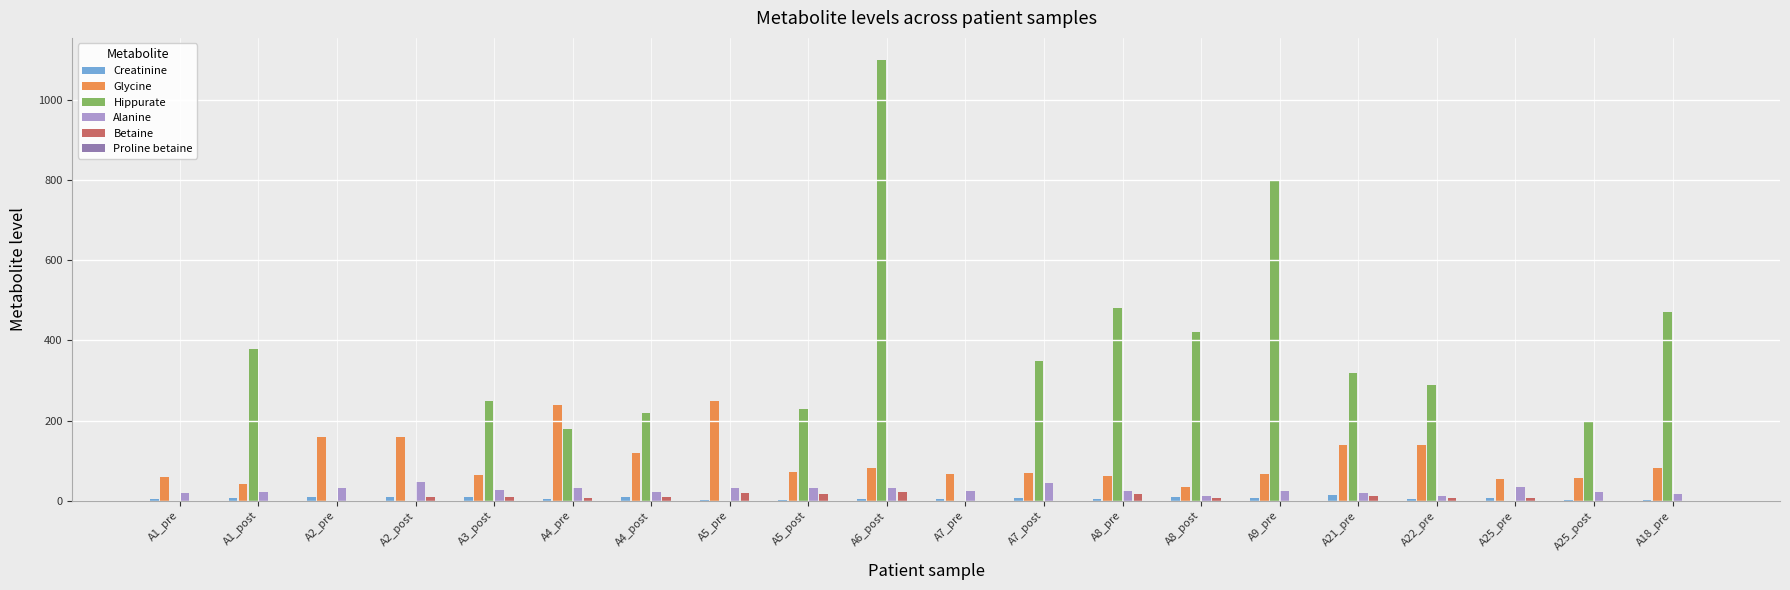

Between A5_pre and A8_post, which series saw the biggest shift?

Hippurate